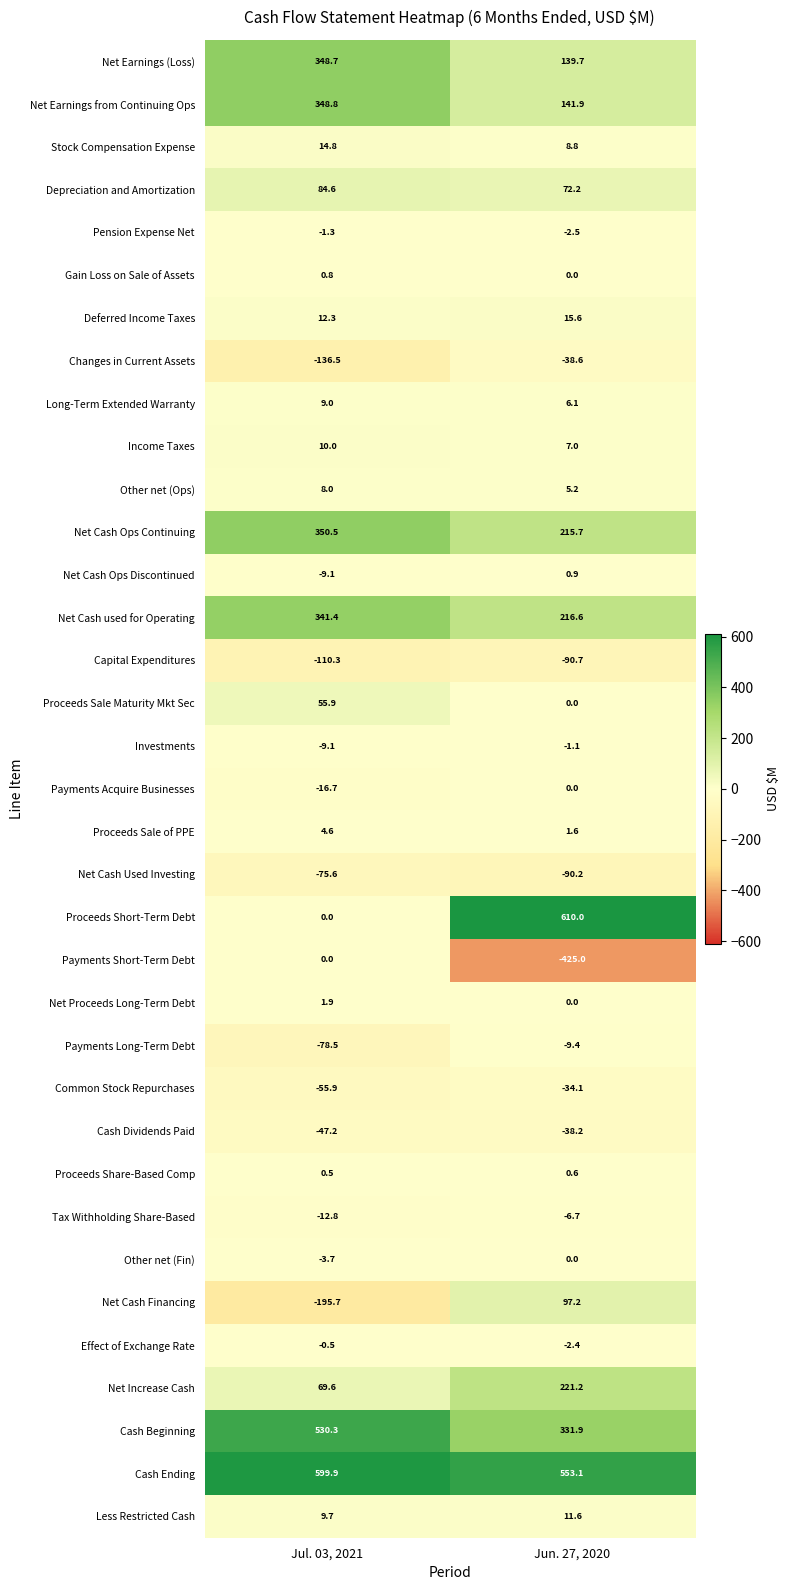

What is the sum of all Proceeds Short-Term Debt values?

610.0